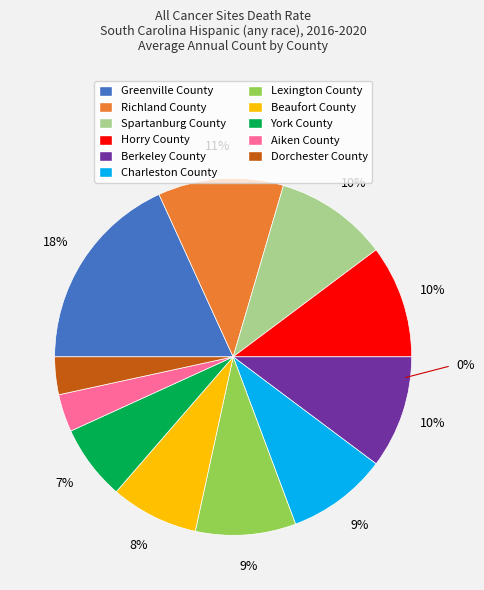

What percentage is the Horry County slice, to the nearest percent?

10%